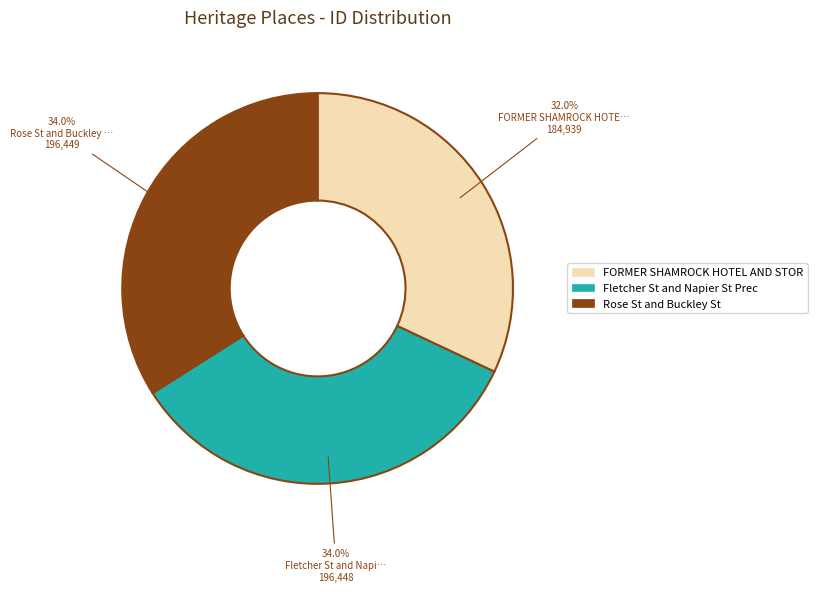

Is there any slice that represents more than half of the pie?

No